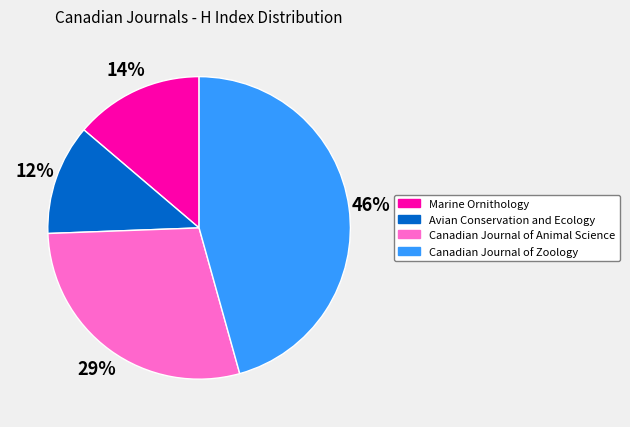

To the nearest percent, what is the combined percentage of Canadian Journal of Animal Science and Avian Conservation and Ecology?

41%